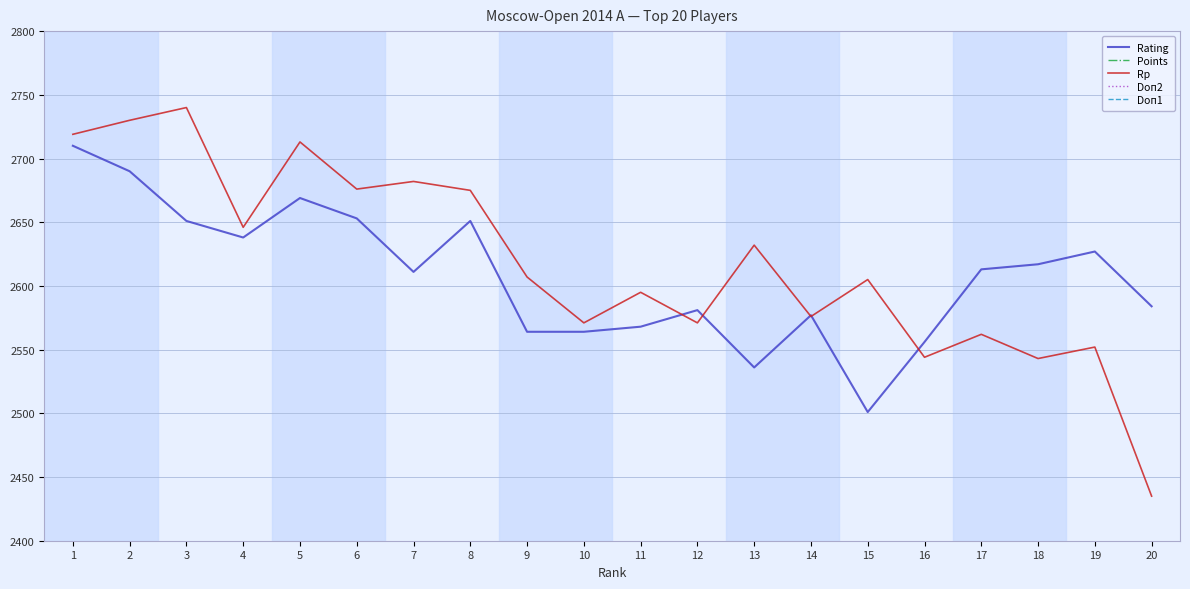

What is the approximate value of Doп1 at 17?

42.0